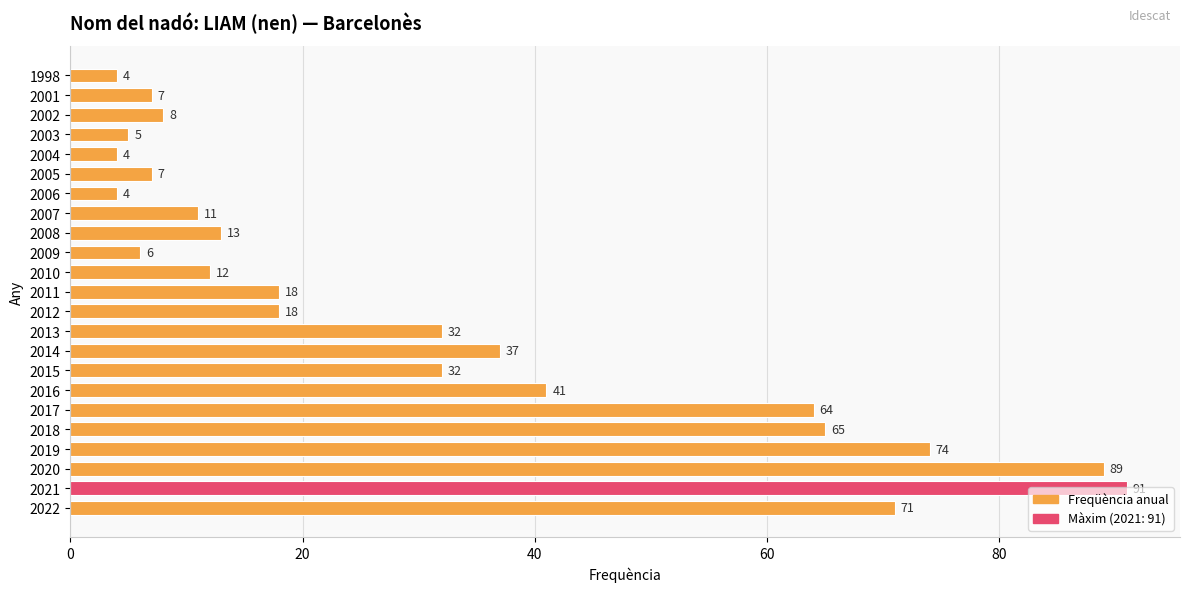

Which has a higher value, 2010 or 2016?

2016